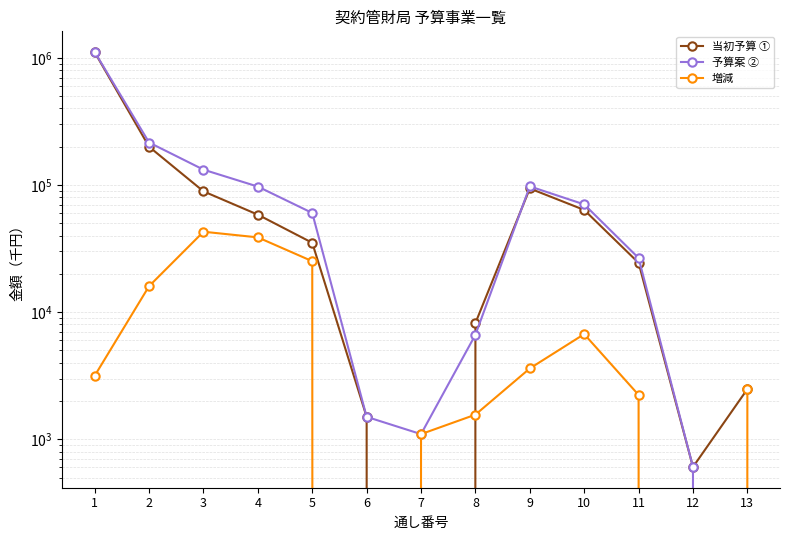

True or false: 当初予算 ① has a value of 5011 at 8.

False